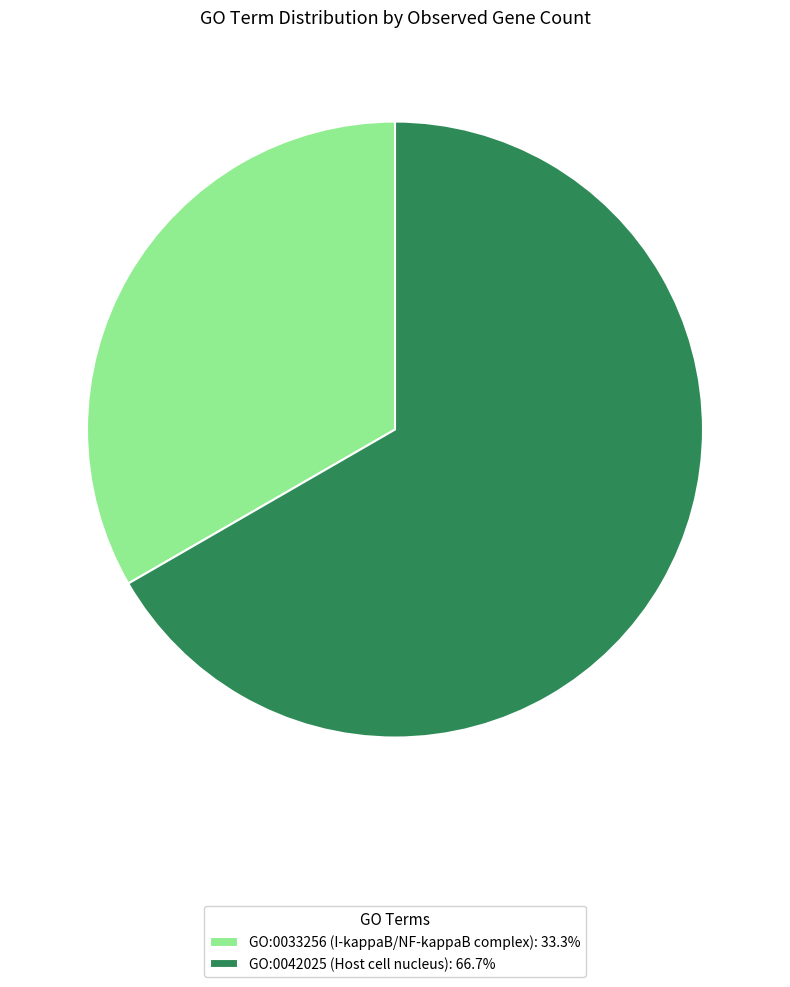

Between GO:0033256 and GO:0042025, which is larger?

GO:0042025